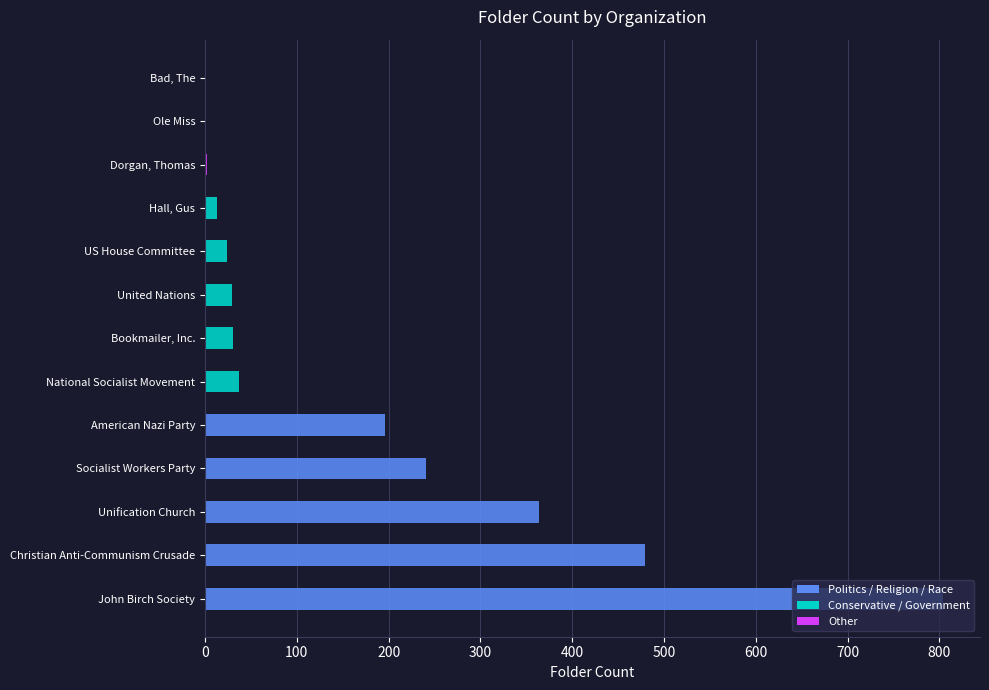

Approximately how many times larger is the value at John Birch Society compared to Bookmailer, Inc.?

26.8